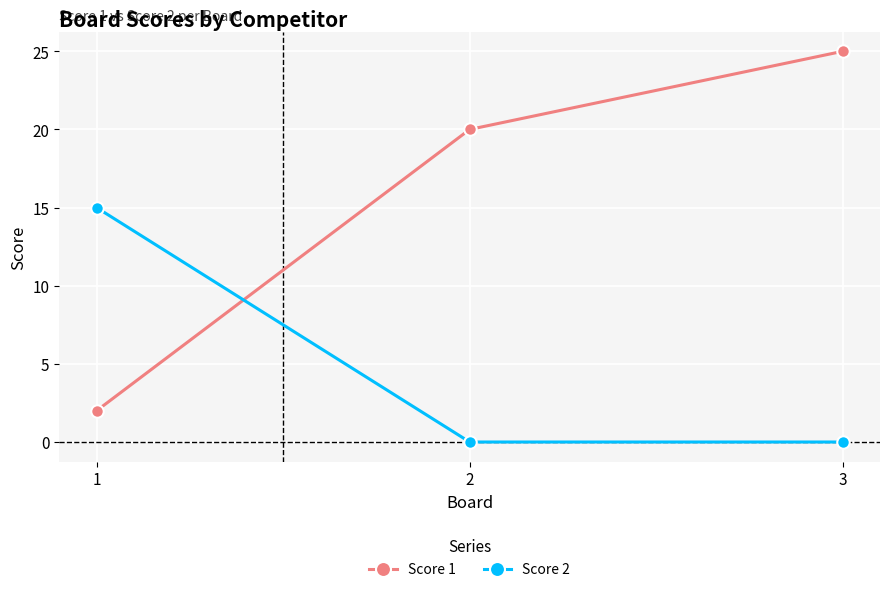

Is it true that Score 2 equals 3 at 1?

False